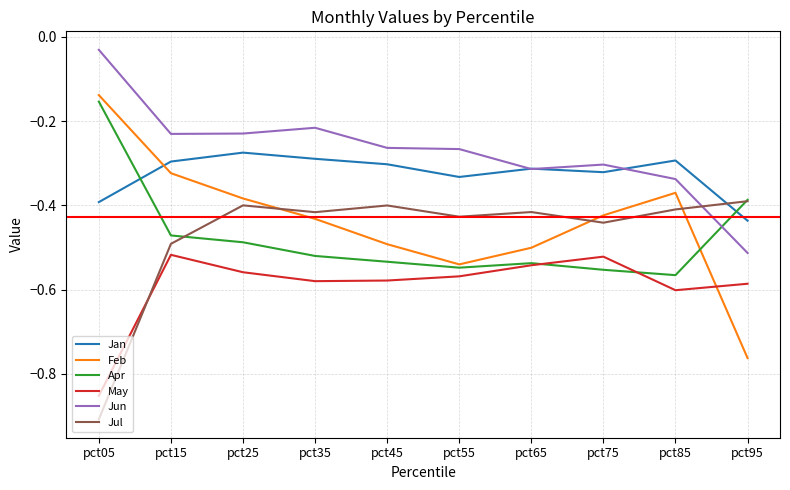

Count the number of data series in this chart.

6